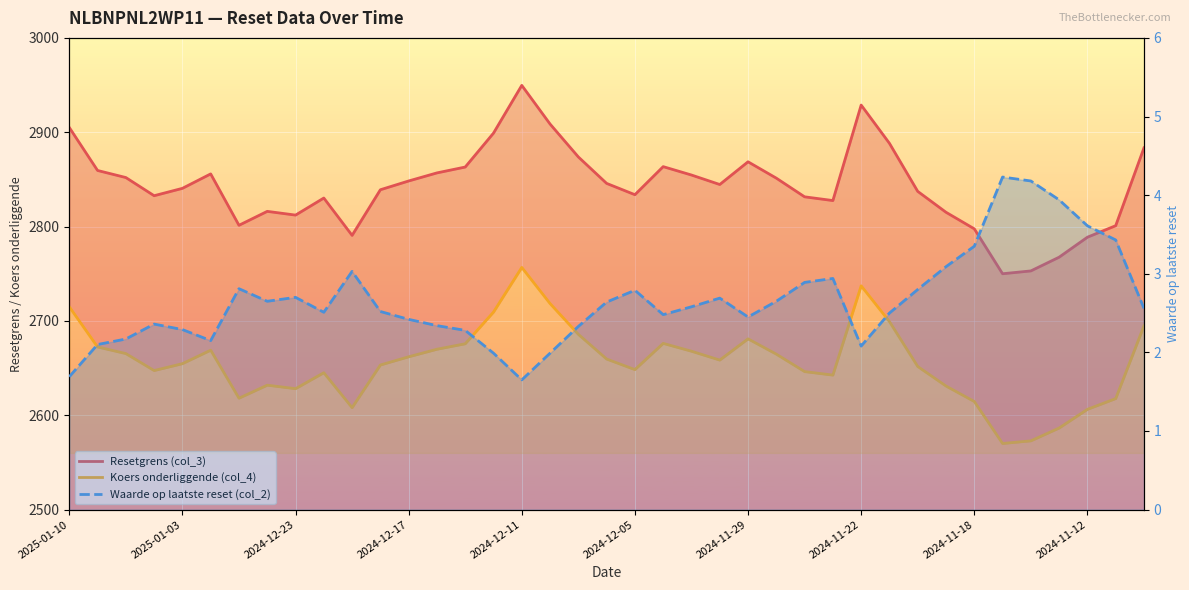

Which series has the largest total across all categories?

Resetgrens (col_3)